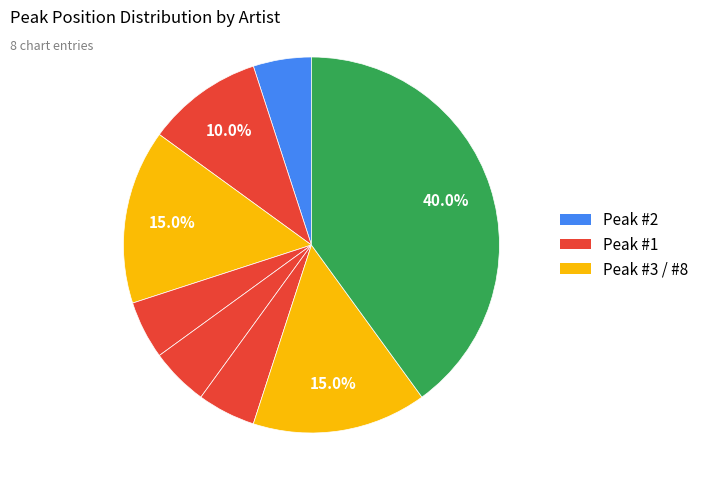

How many slices are in this pie chart?

8